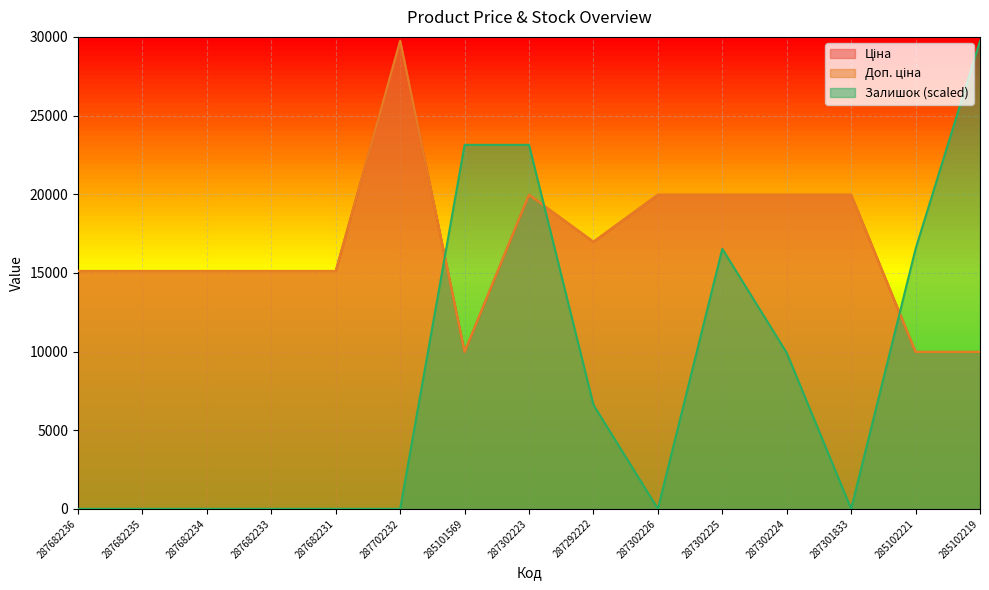

What is the maximum value for Ціна?

29747.2